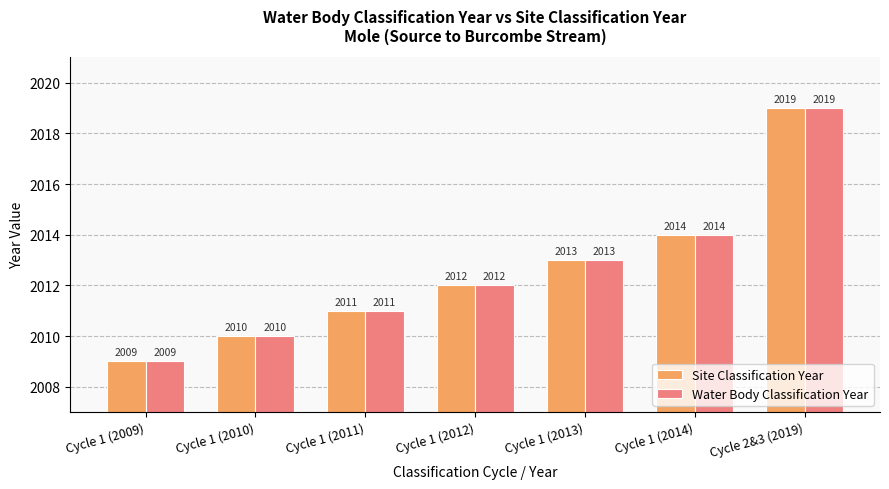

Is it true that Water Body Classification Year equals 2010 at Cycle 1 (2010)?

True